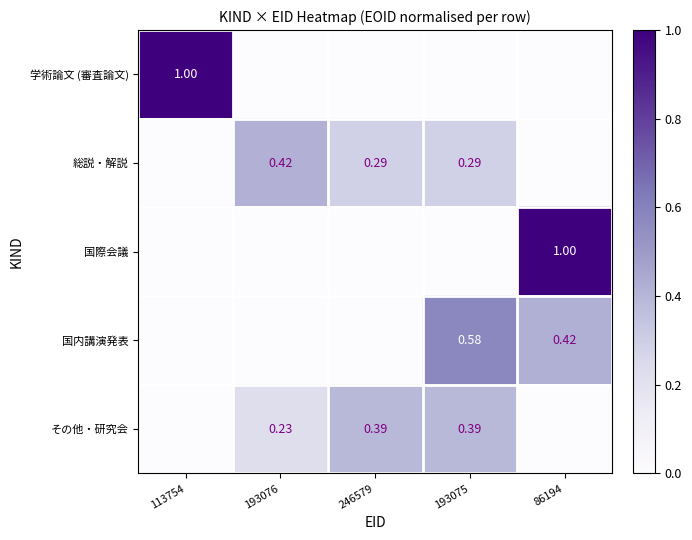

At which category is the sum across all series the highest?

86194